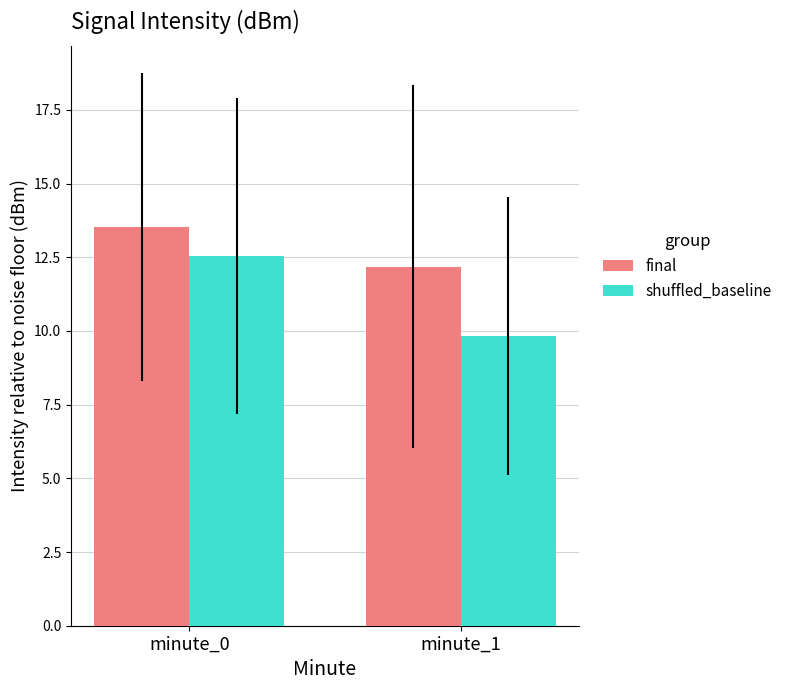

What is the total value across all series at minute_0?

26.1